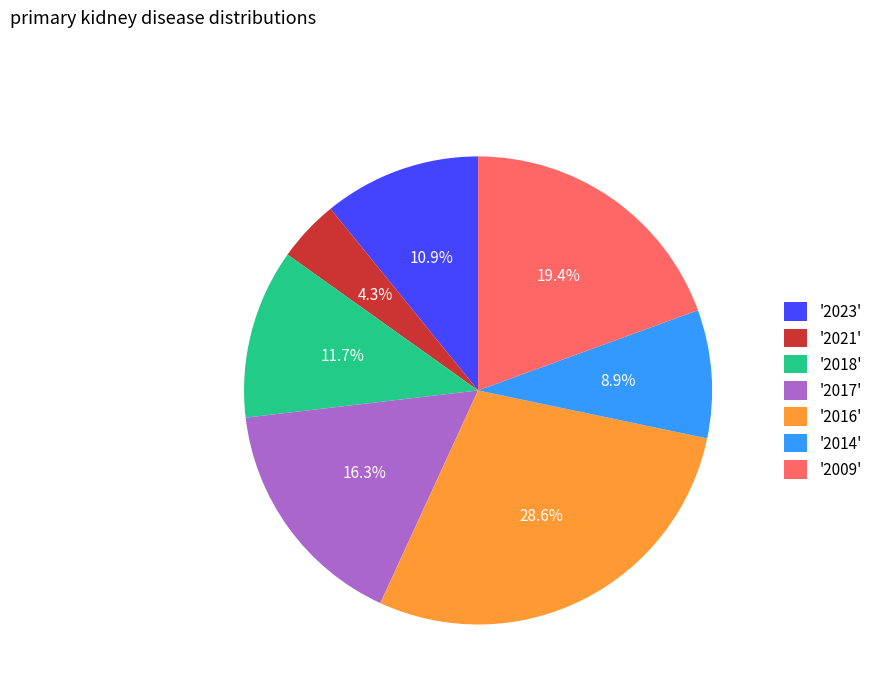

Is there a majority slice in this chart?

No